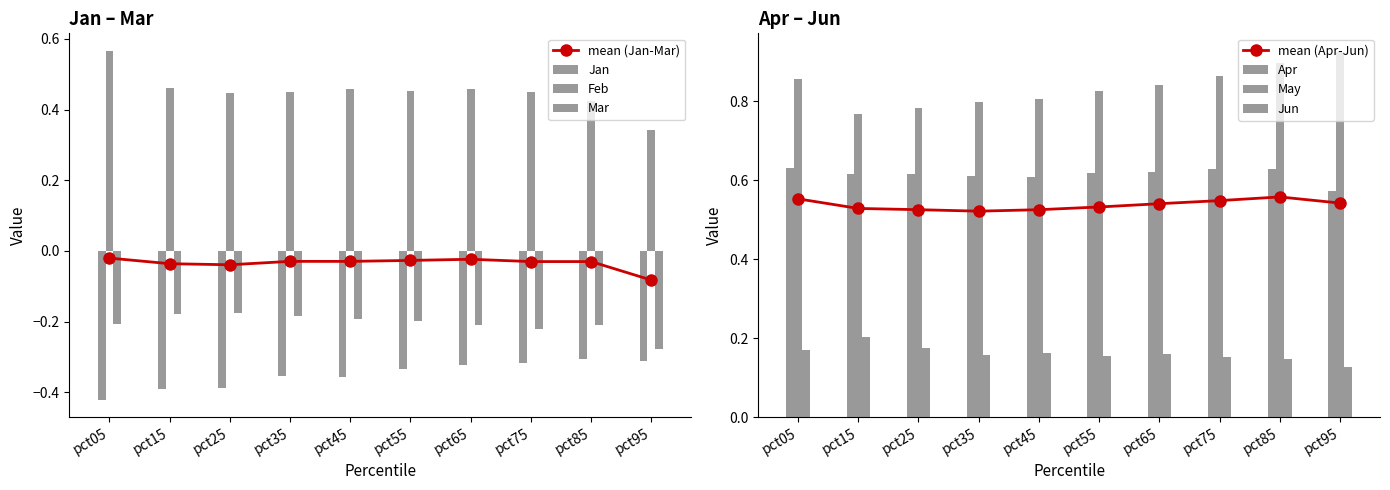

Where is Mar nearest to the value 0?

pct25